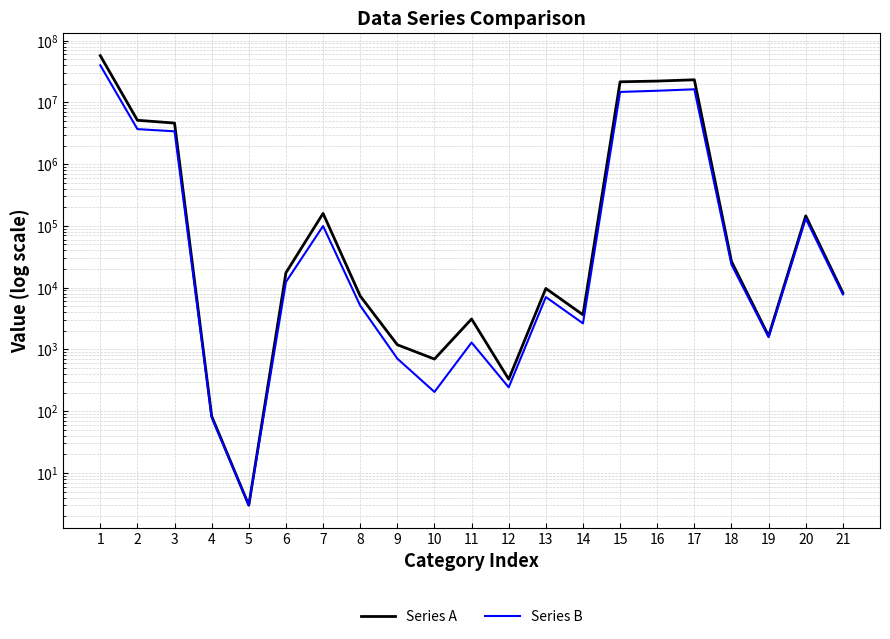

How many data points in Series B are less than 7789?

10